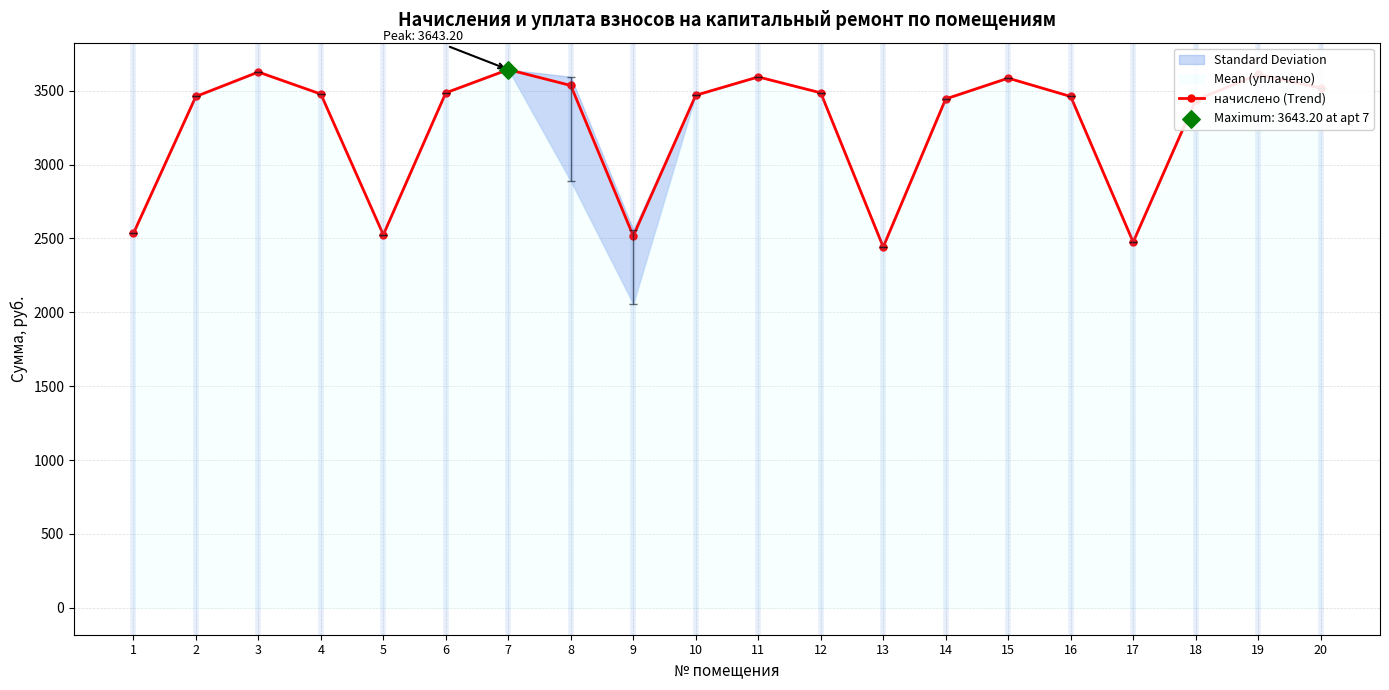

What is the ratio of the value at 16 to the value at 12?

1.0